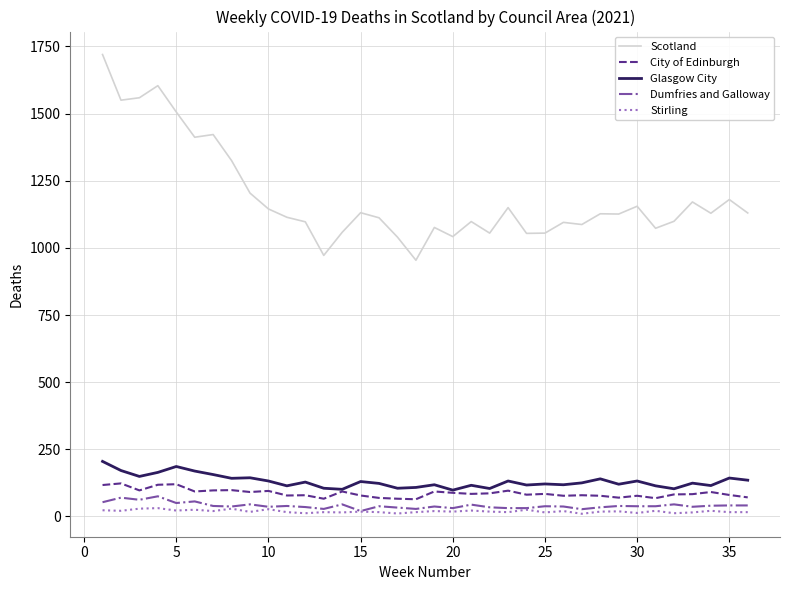

Which series has the widest spread of values?

Scotland